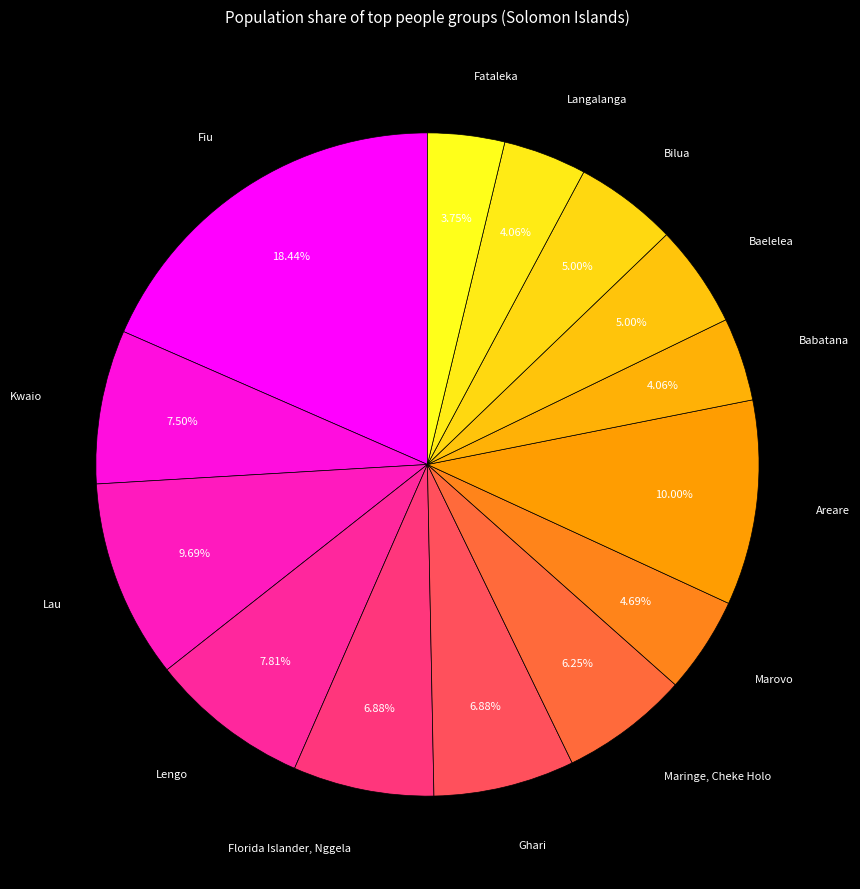

Rank the categories by value from highest to lowest.

Fiu, Areare, Lau, Lengo, Kwaio, Florida Islander, Nggela, Ghari, Maringe, Cheke Holo, Baelelea, Bilua, Marovo, Babatana, Langalanga, Fataleka